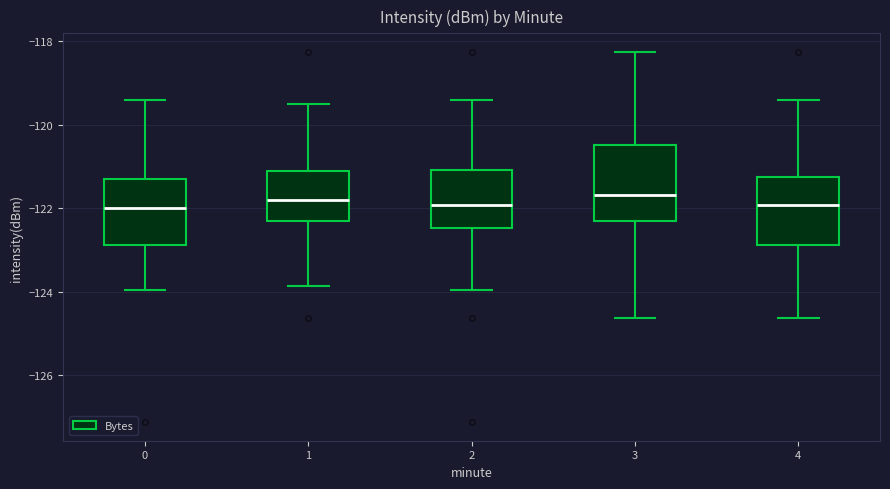

Where is the upper edge of the box at x = 4 on the y-axis? The values are not printed on the chart, so give them approximately, as read against the axis.

-121.2